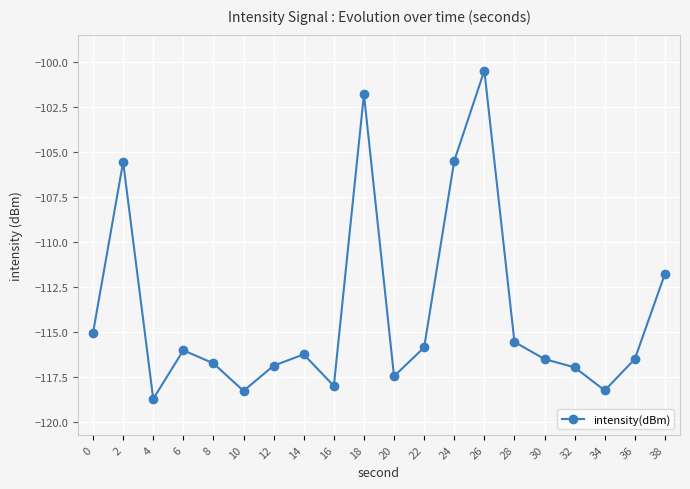

What is the change in value from 22 to 30?

-0.6